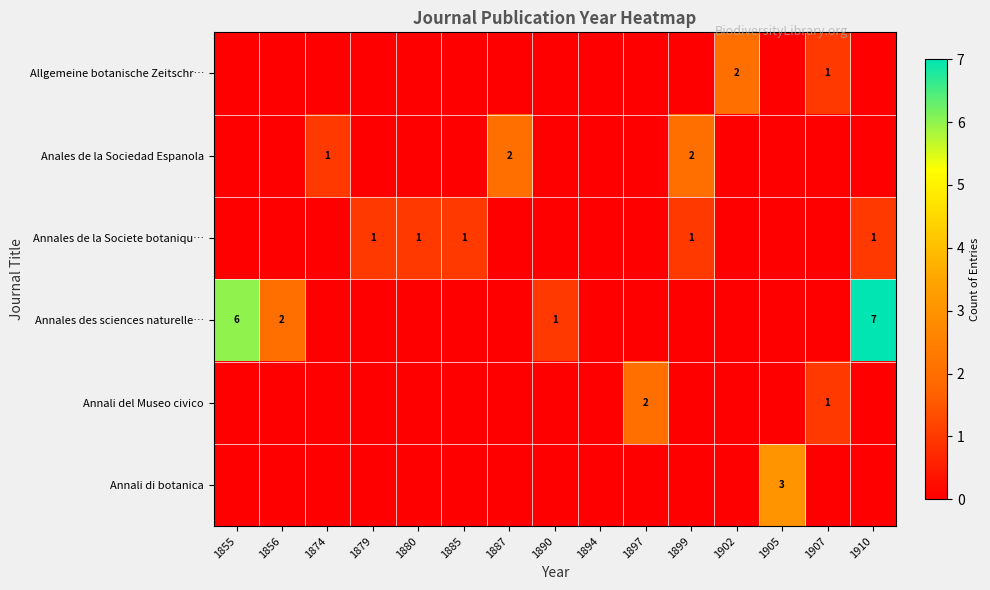

The Allgemeine botanische Zeitschr… series shows 3 at 1902. True or false?

False